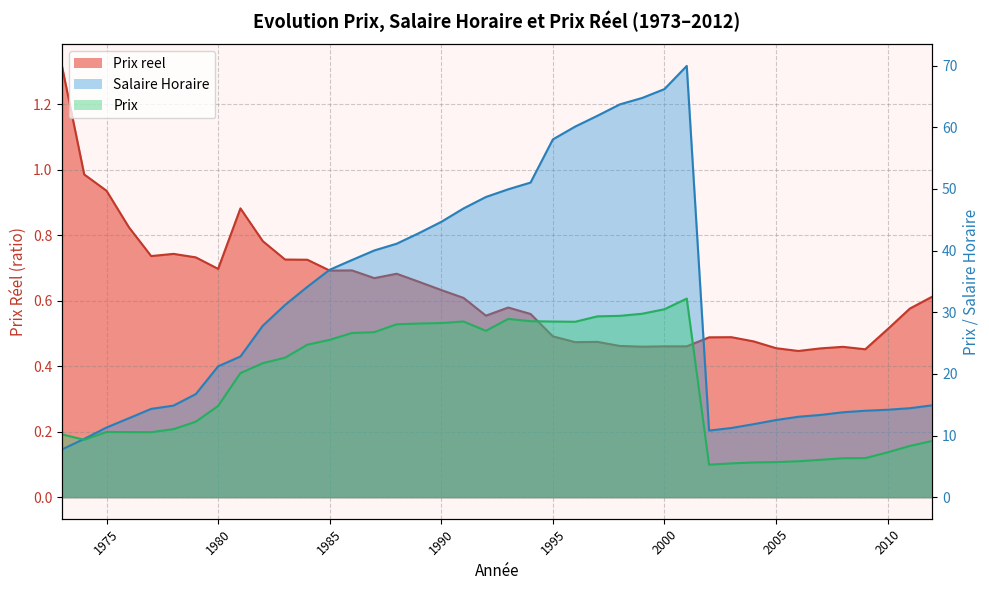

Rank the series at 1990 from lowest to highest value.

Prix reel, Prix, Salaire Horaire